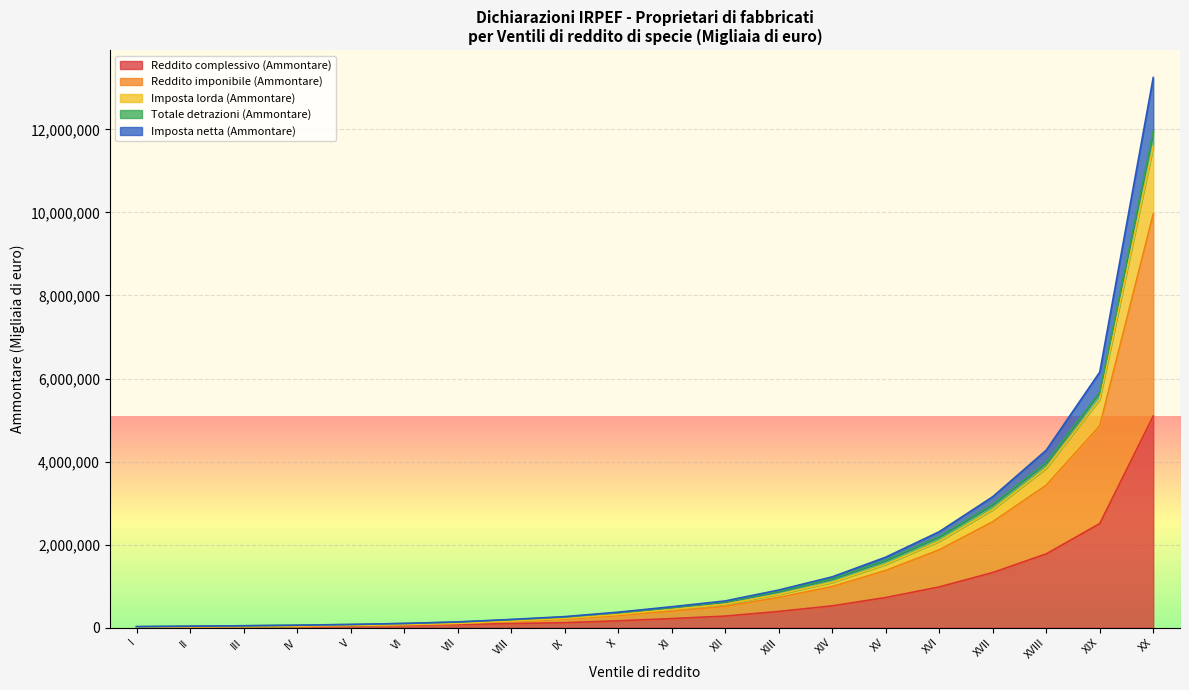

True or false: Reddito complessivo (Ammontare) and Totale detrazioni (Ammontare) intersect in this chart.

False